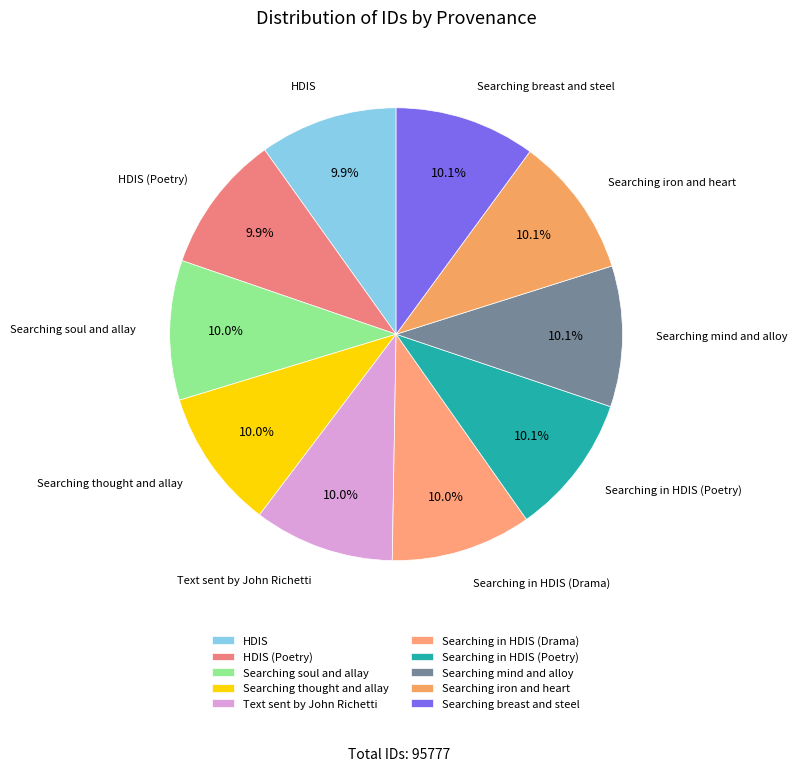

What is the ratio of the value at Searching breast and steel to the value at Searching thought and allay?

1.0